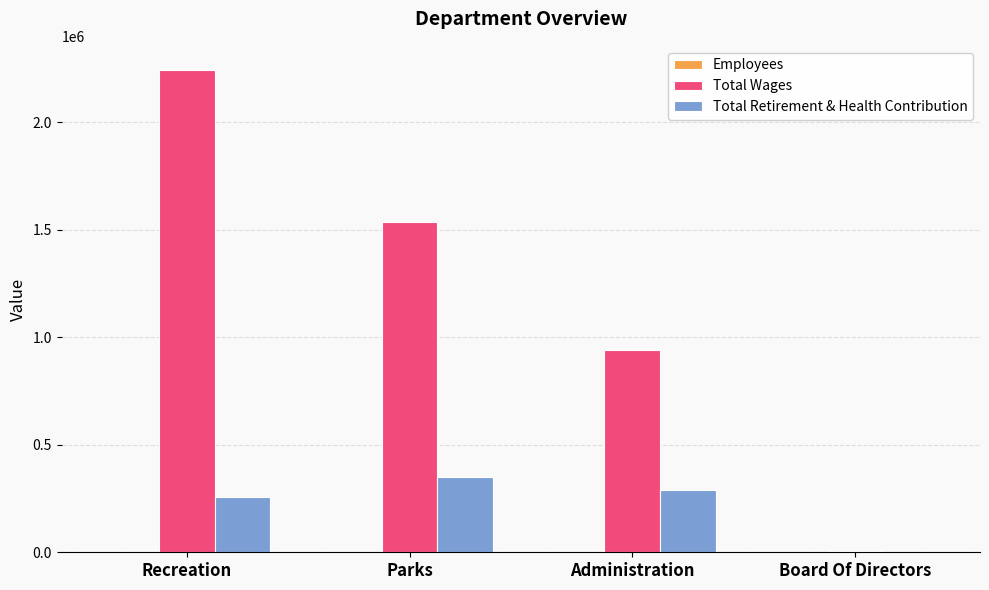

The value of Total Wages at Recreation is 3895373. True or false?

False